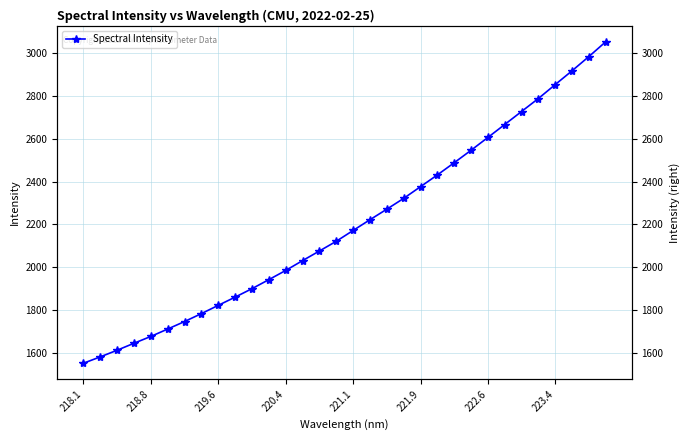

Count the number of categories in the chart.

32